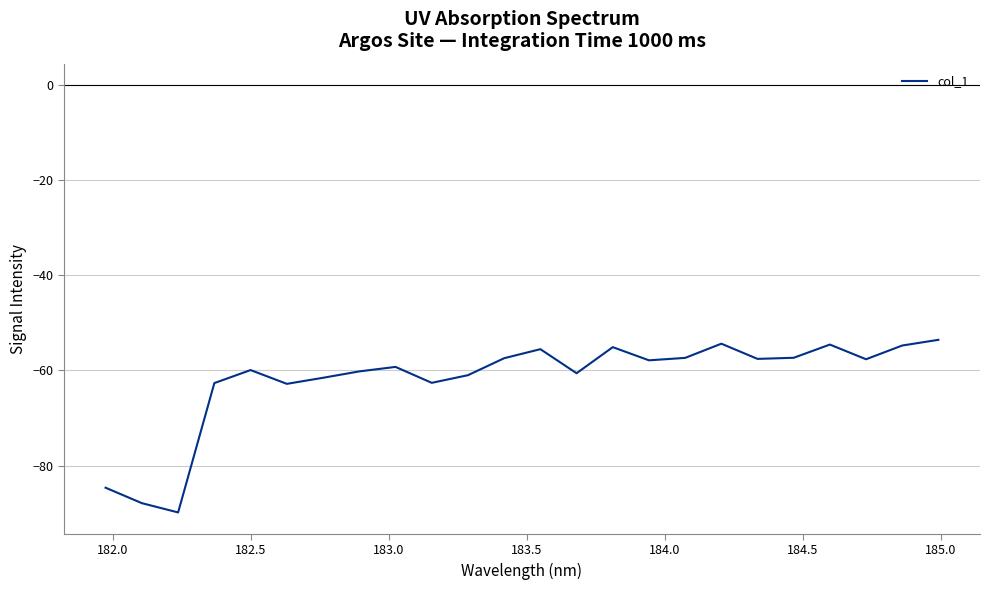

What is the sum of all values?

-1485.9